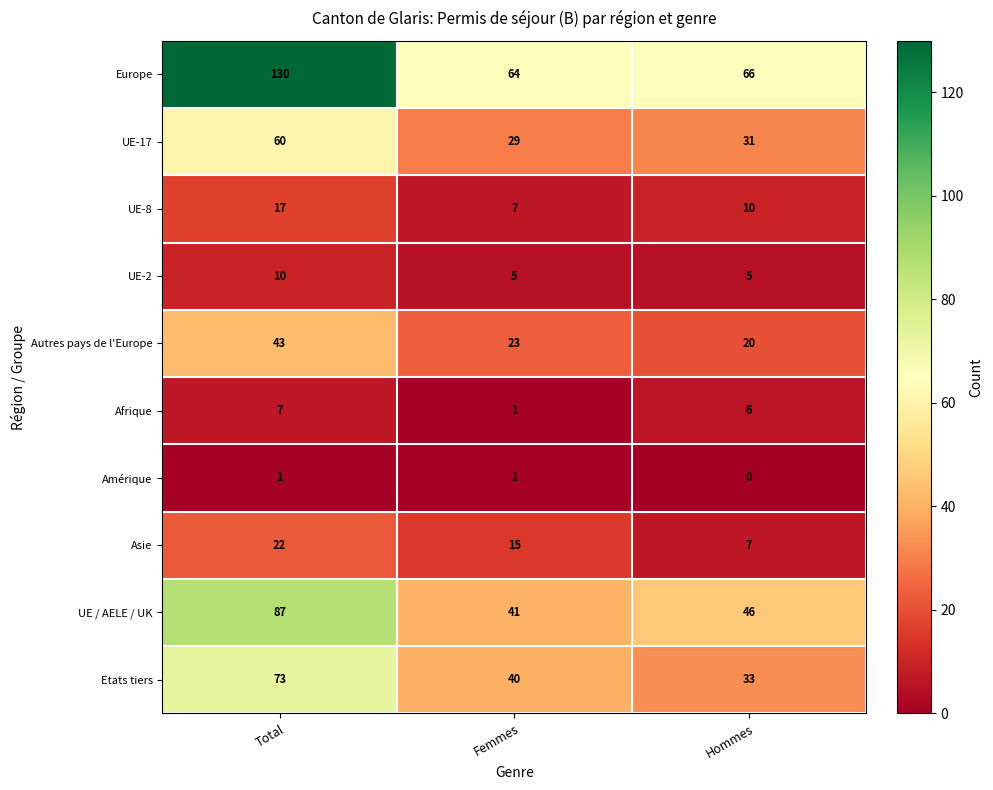

Is the value of Autres pays de l'Europe at Hommes greater than the value of Europe at Femmes?

No